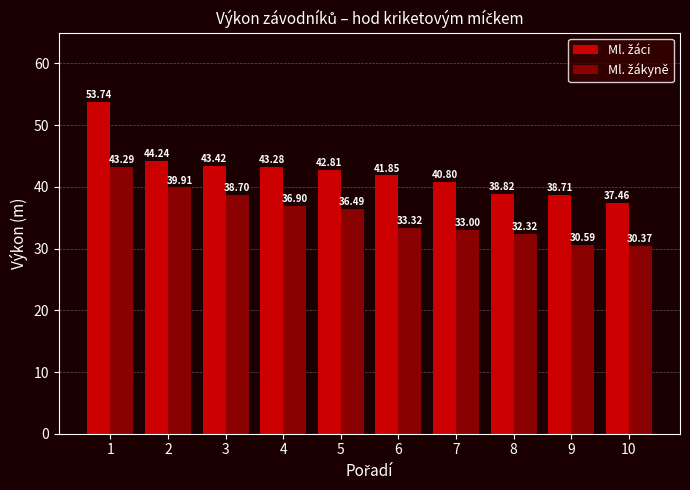

At how many categories does at least one series exceed 41?

6